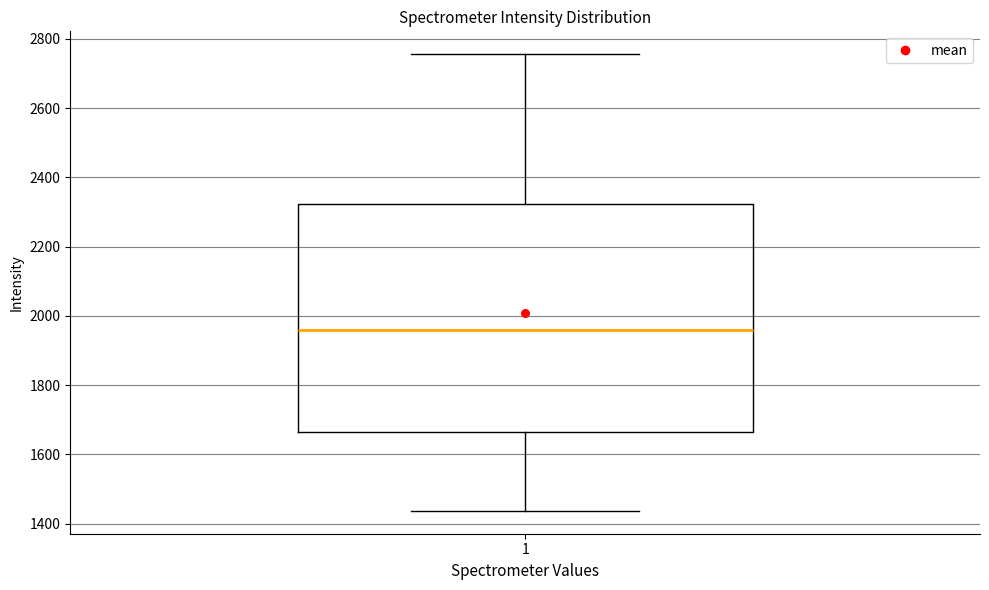

Read this box plot against the y-axis: the position of the median line, the range covered by the box, and the ends of both whiskers. The values are not printed on the chart, so give them approximately, as read against the axis.

median 1960, box 1660 to 2320, whiskers 1440 to 2760